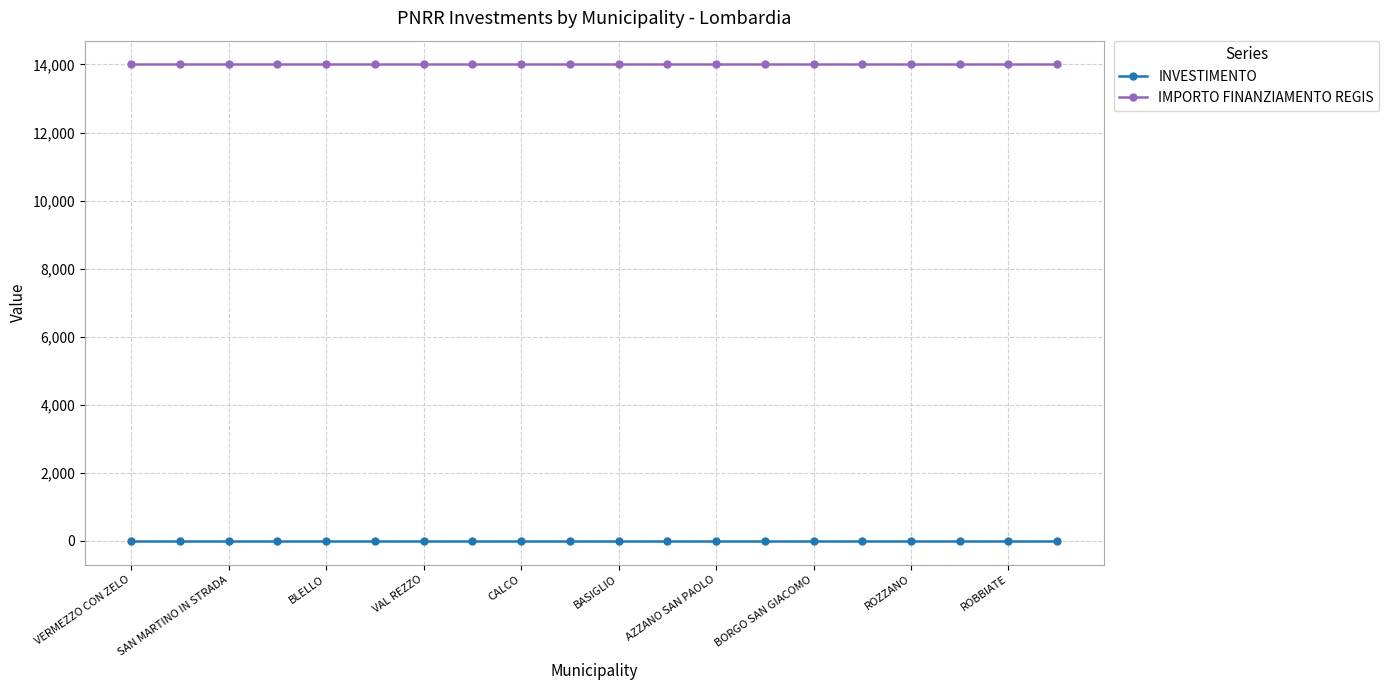

True or false: IMPORTO FINANZIAMENTO REGIS and INVESTIMENTO cross at least once.

False